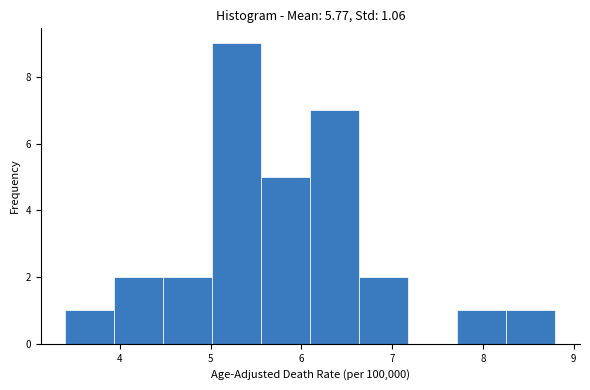

Reading left to right, list every bar in this chart as the range it spans on the x-axis followed by its height. Neither the bar edges nor the heights are printed on the chart, so give them approximately, as read against the axes.

3.40 to 3.94: 1
3.94 to 4.48: 2
4.48 to 5.02: 2
5.02 to 5.56: 9
5.56 to 6.10: 5
6.10 to 6.64: 7
6.64 to 7.18: 2
7.18 to 7.72: 0
7.72 to 8.26: 1
8.26 to 8.80: 1